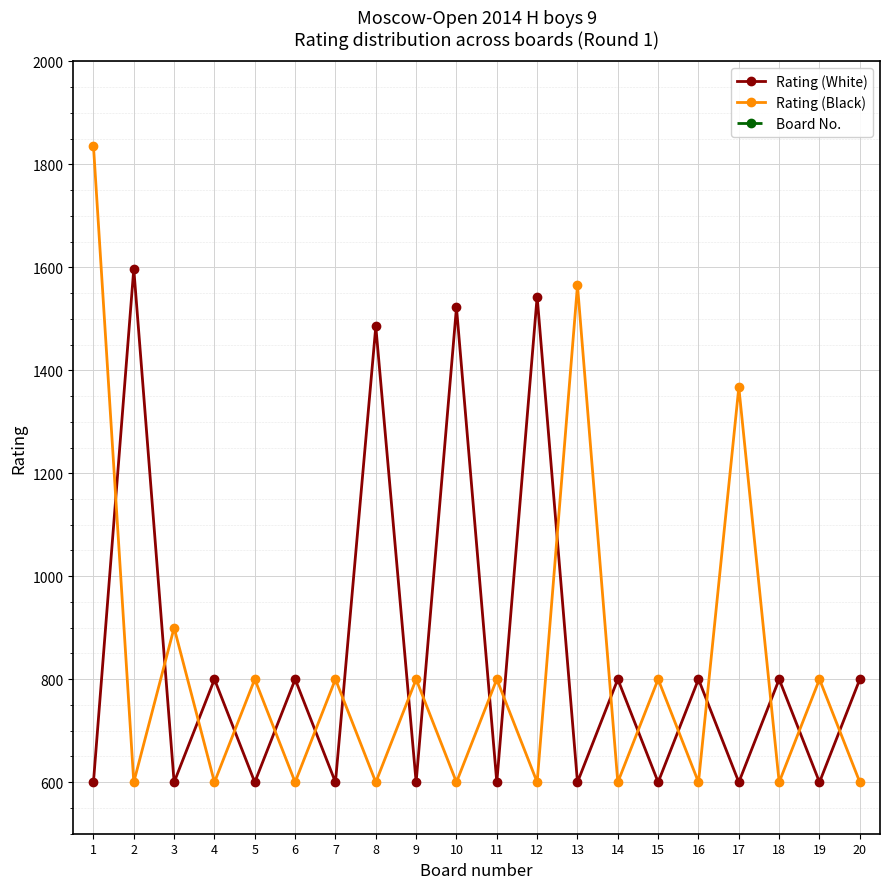

How many data points does each series have?

20